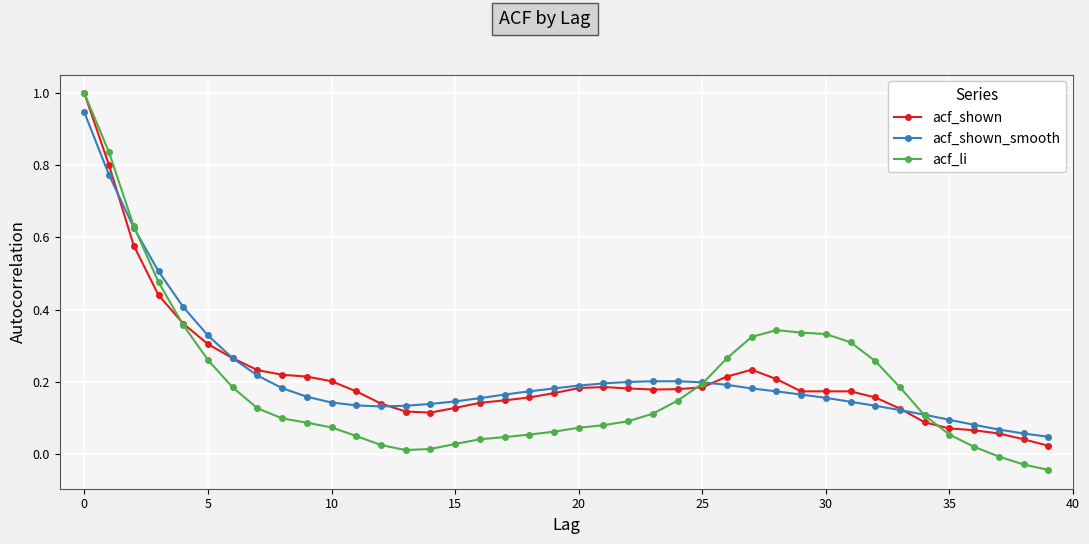

Which series has the widest spread of values?

acf_li